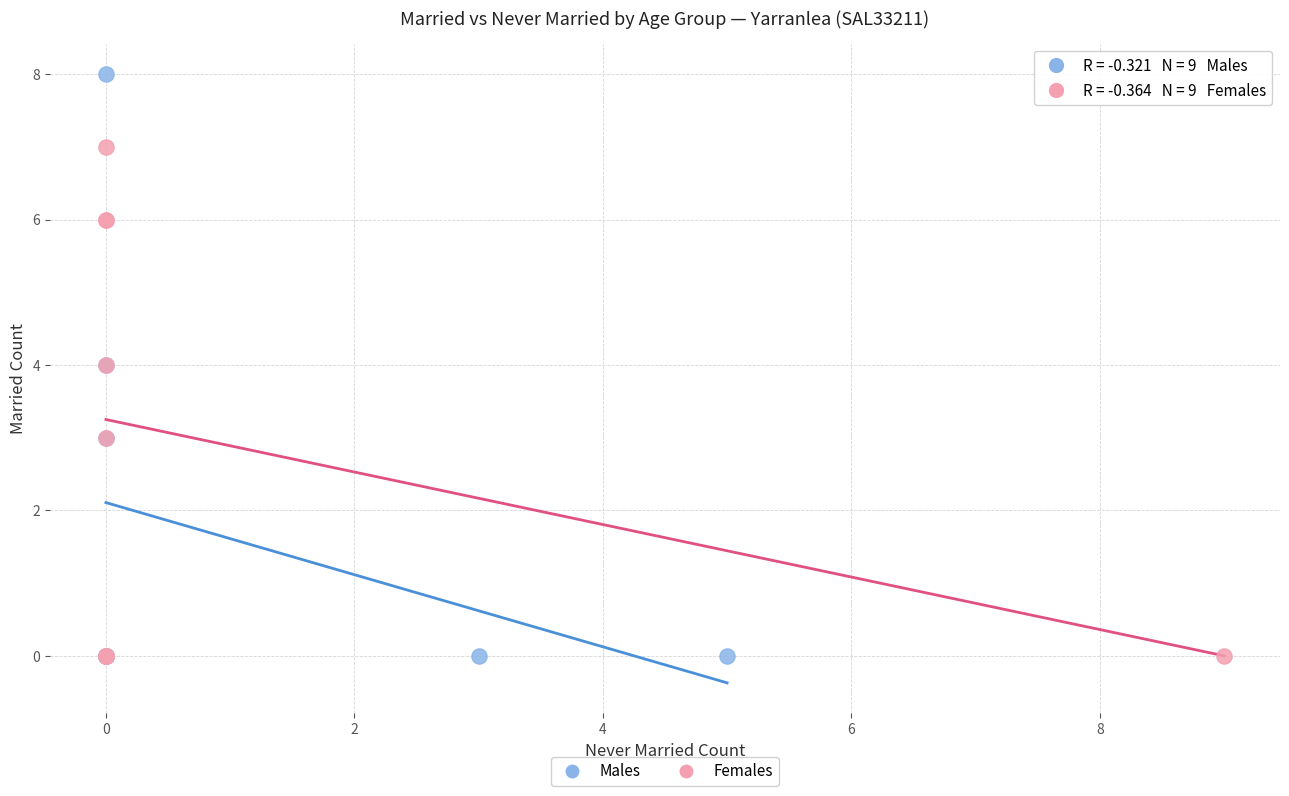

Which series reaches the maximum Y coordinate?

Males